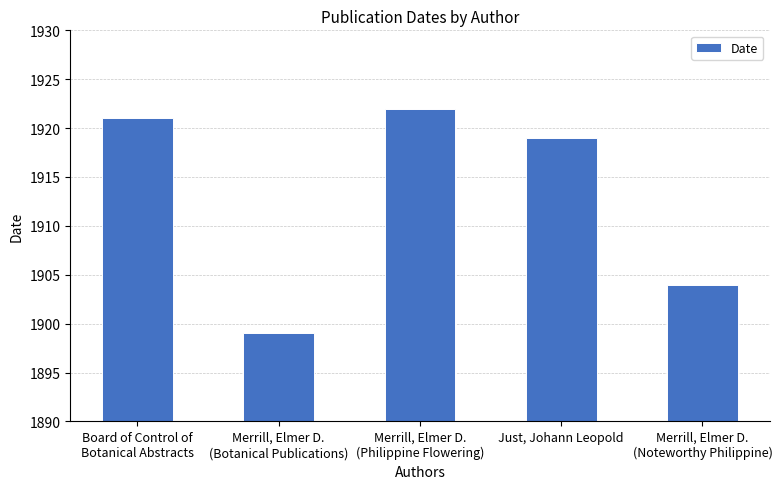

How many data points does each series have?

5